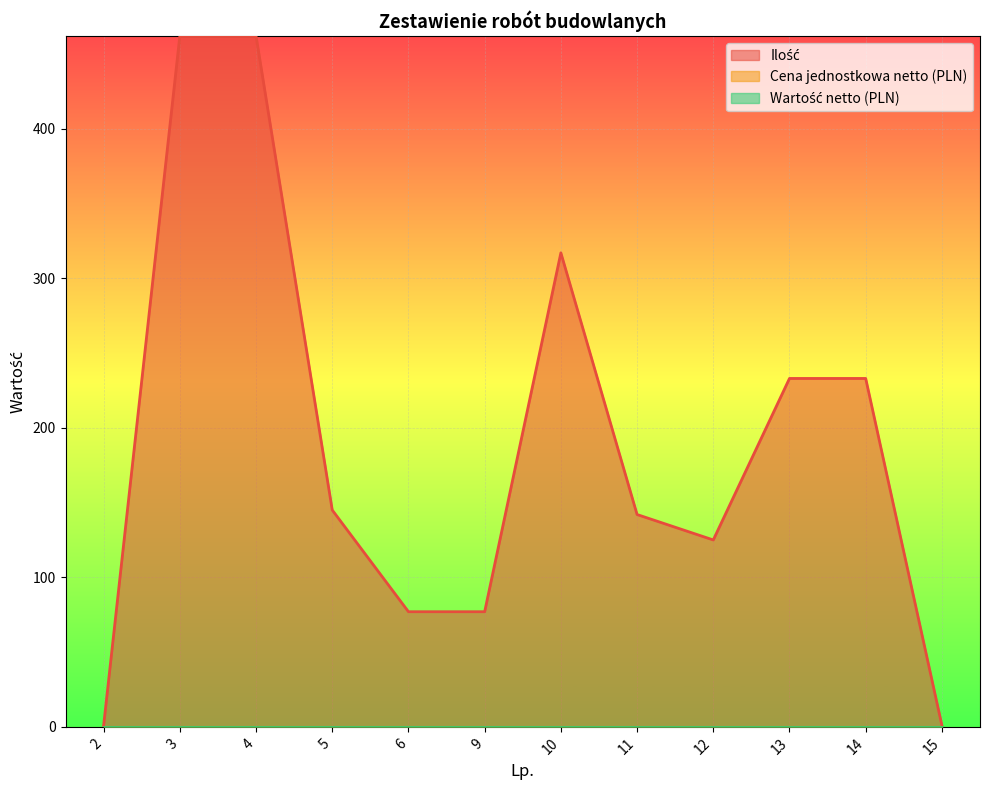

Which series has the widest spread of values?

Ilość